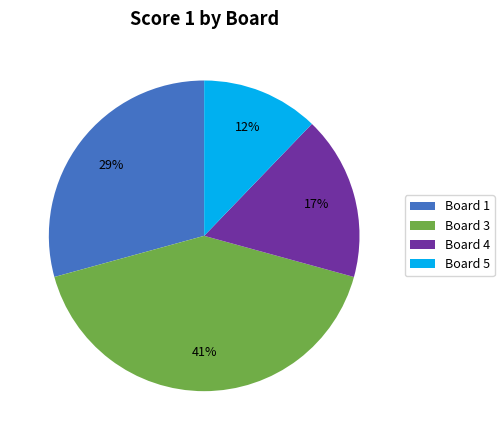

To the nearest percent, what percentage of the pie is Board 5?

12%